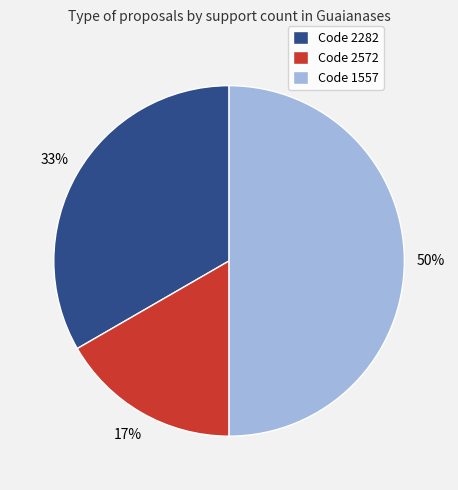

Is the sum of Code 2282 and Code 1557 greater than half?

Yes